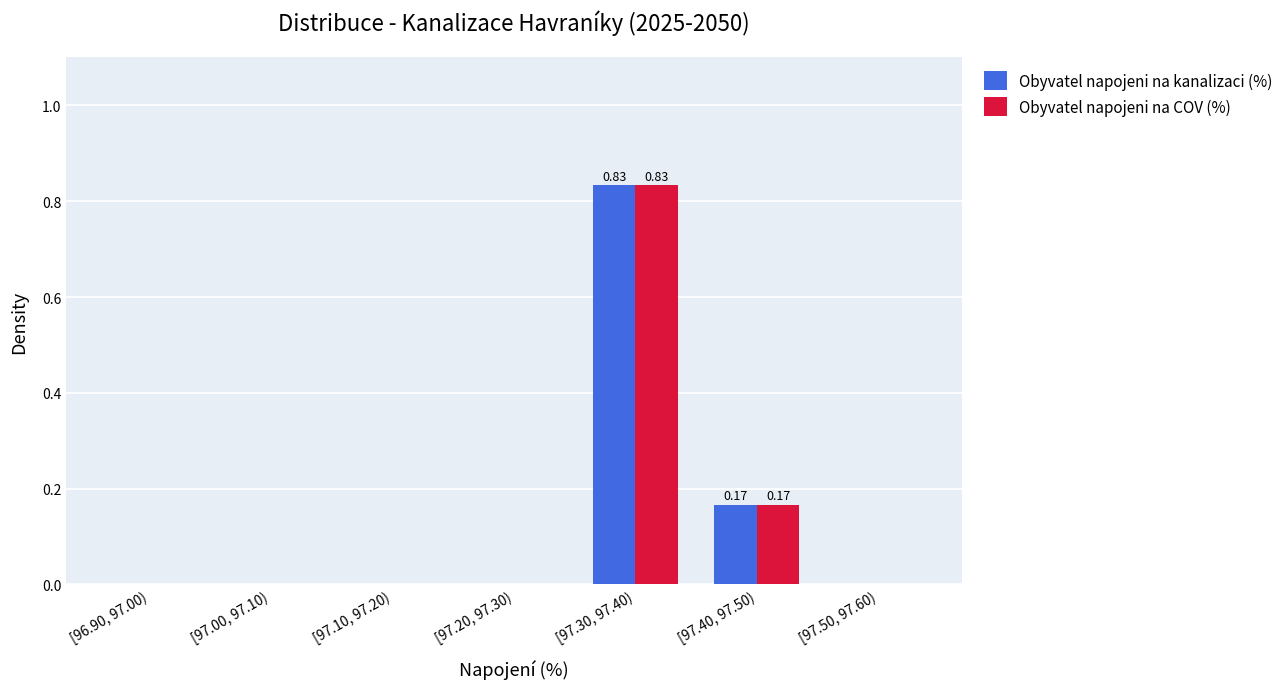

At which category is the sum across all series the highest?

[97.30, 97.40)